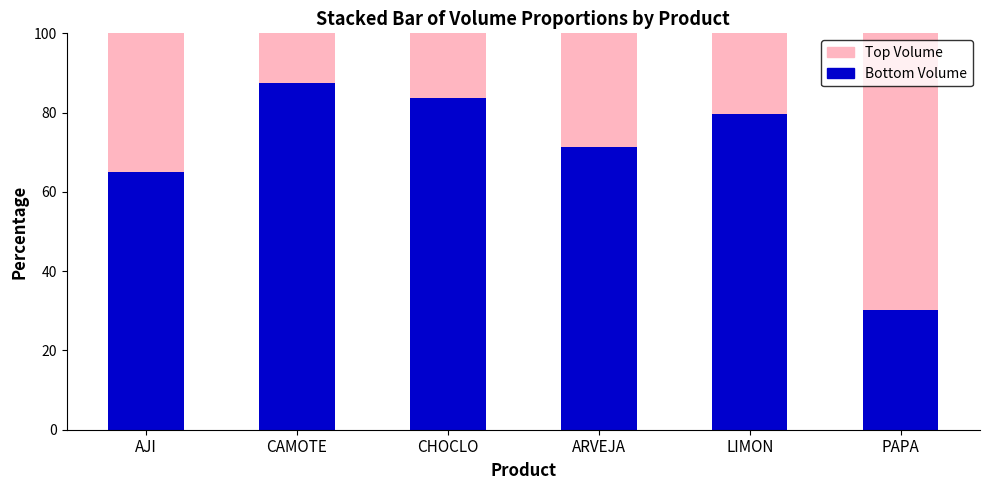

The Bottom Volume series shows 12.9 at PAPA. True or false?

False